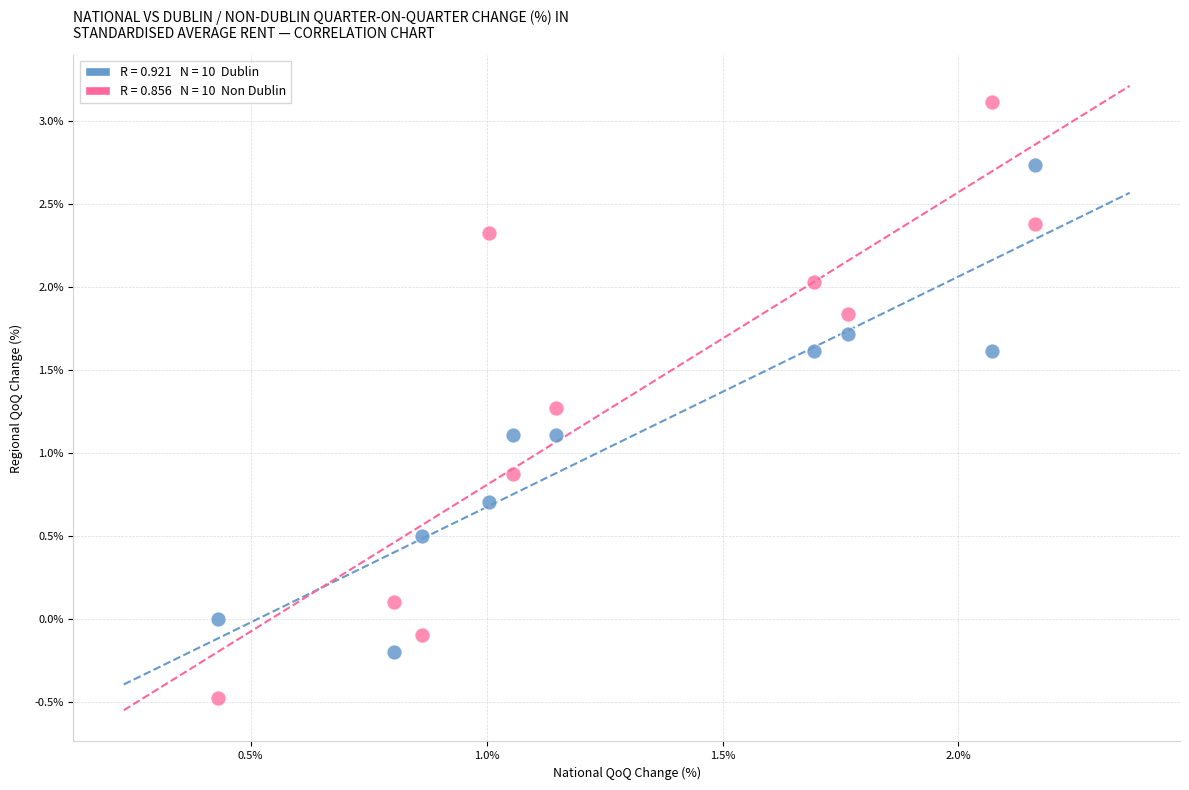

Across all data points, what is the range of X values (max minus min)?

1.7